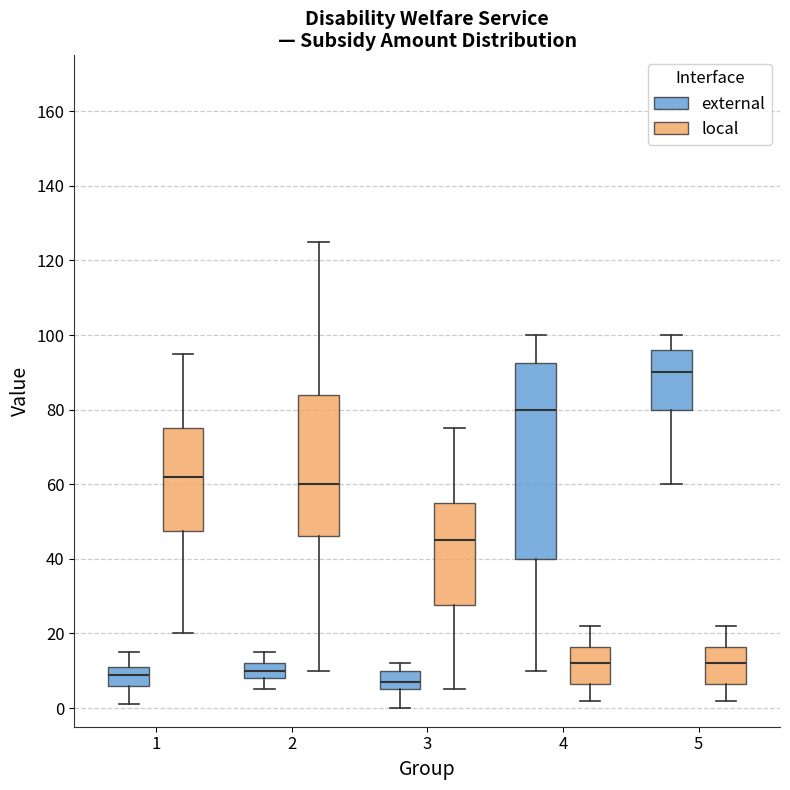

Where does the lower whisker of the box for 5 (local) end on the y-axis? The values are not printed on the chart, so give them approximately, as read against the axis.

2